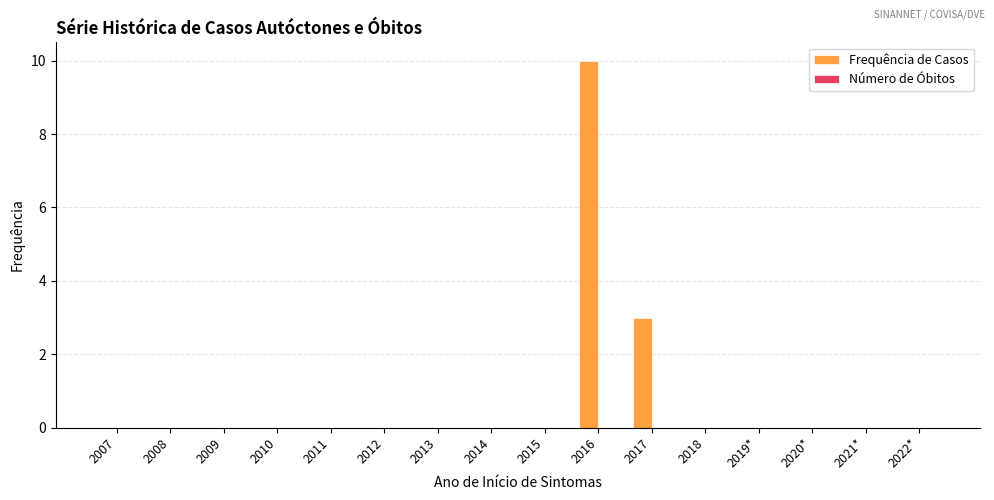

What is the sum of all values?

13